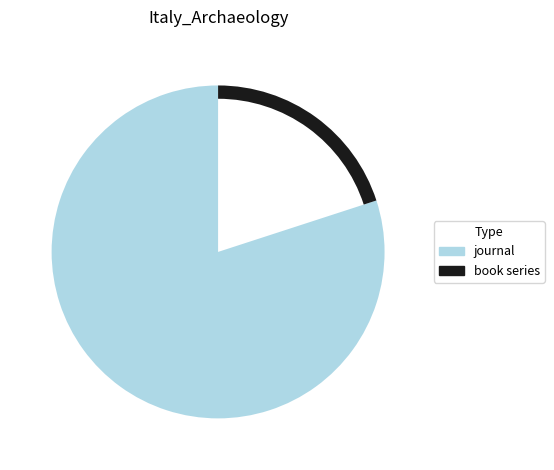

Which has a higher value, book series or journal?

journal